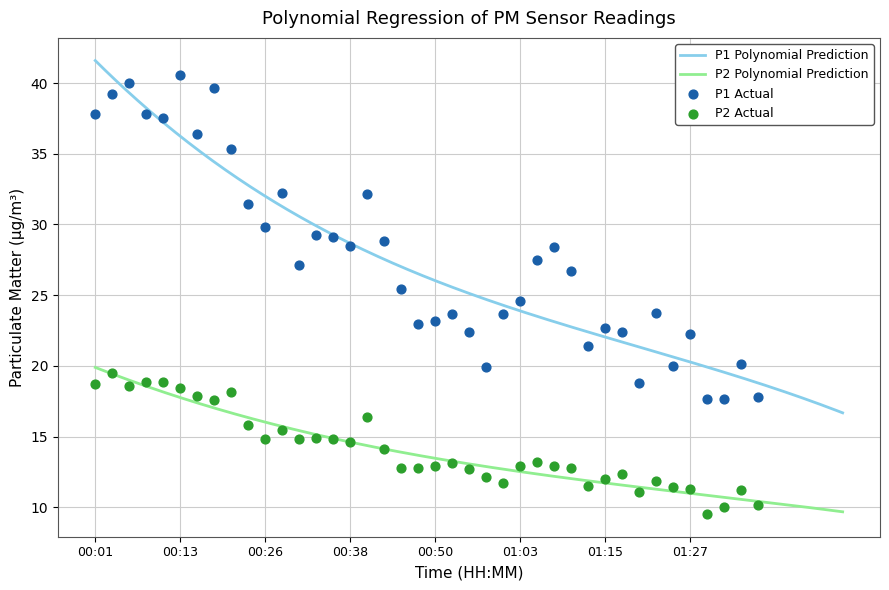

Which series has the largest total across all categories?

P1